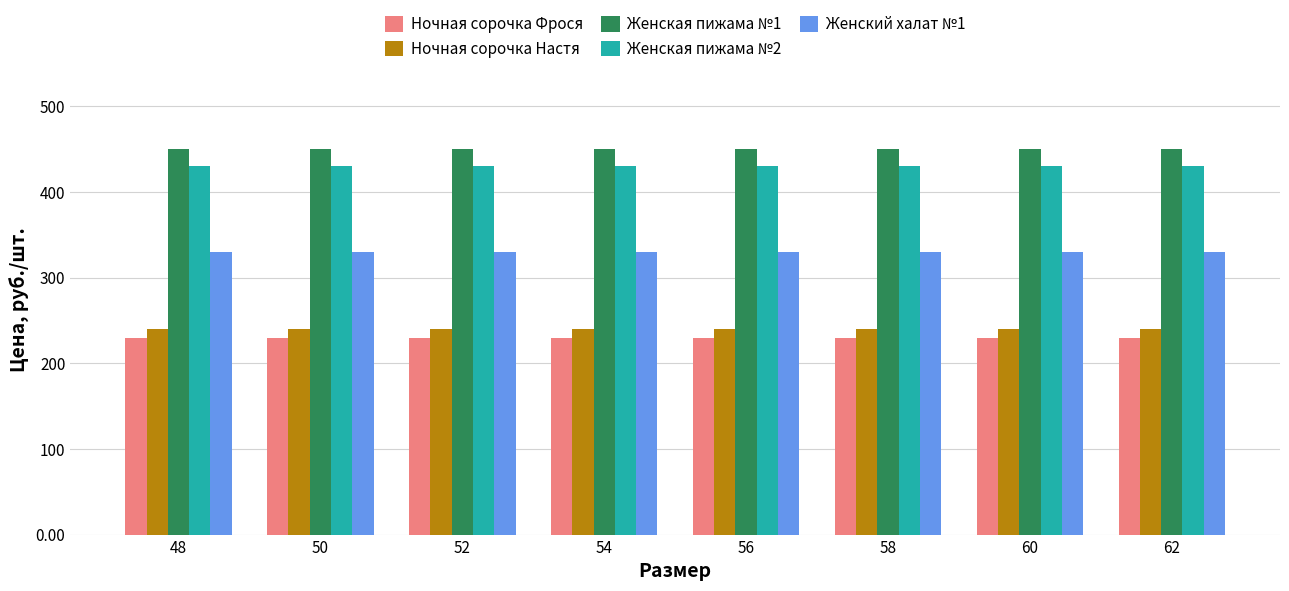

Reading left to right, list all the values displayed in this chart.

Ночная сорочка Фрося: 230	230	230	230	230	230	230	230
Ночная сорочка Настя: 240	240	240	240	240	240	240	240
Женская пижама №1: 450	450	450	450	450	450	450	450
Женская пижама №2: 430	430	430	430	430	430	430	430
Женский халат №1: 330	330	330	330	330	330	330	330